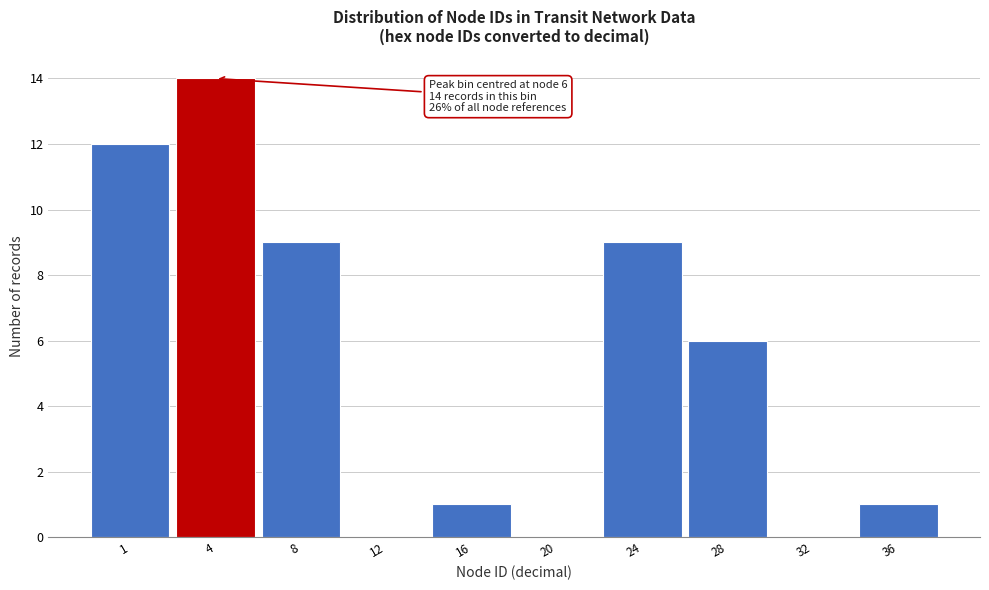

Reading left to right, what are all the values shown in this chart?

1=12	4=14	8=9	12=0	16=1	20=0	24=9	28=6	32=0	36=1